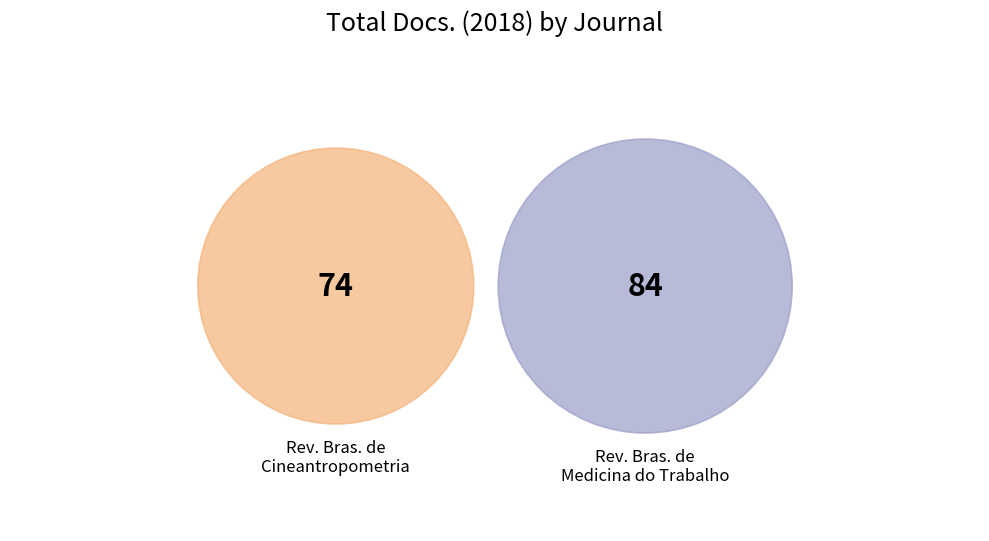

To the nearest percent, what percentage of the pie is Revista Brasileira de Cineantropometria?

47%